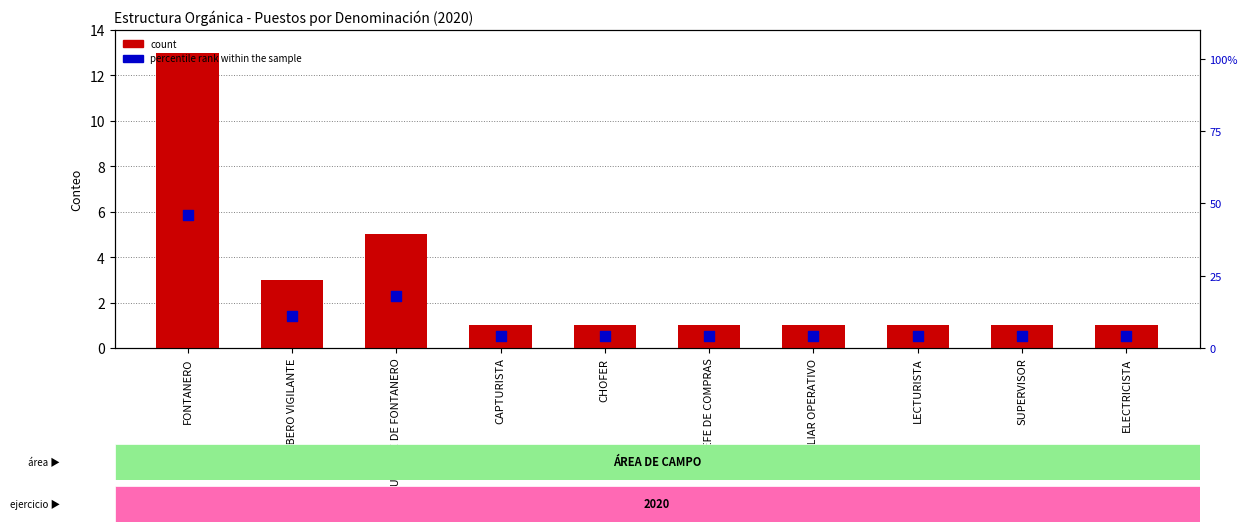

What are all the series names shown in the legend?

count, percentile rank within the sample